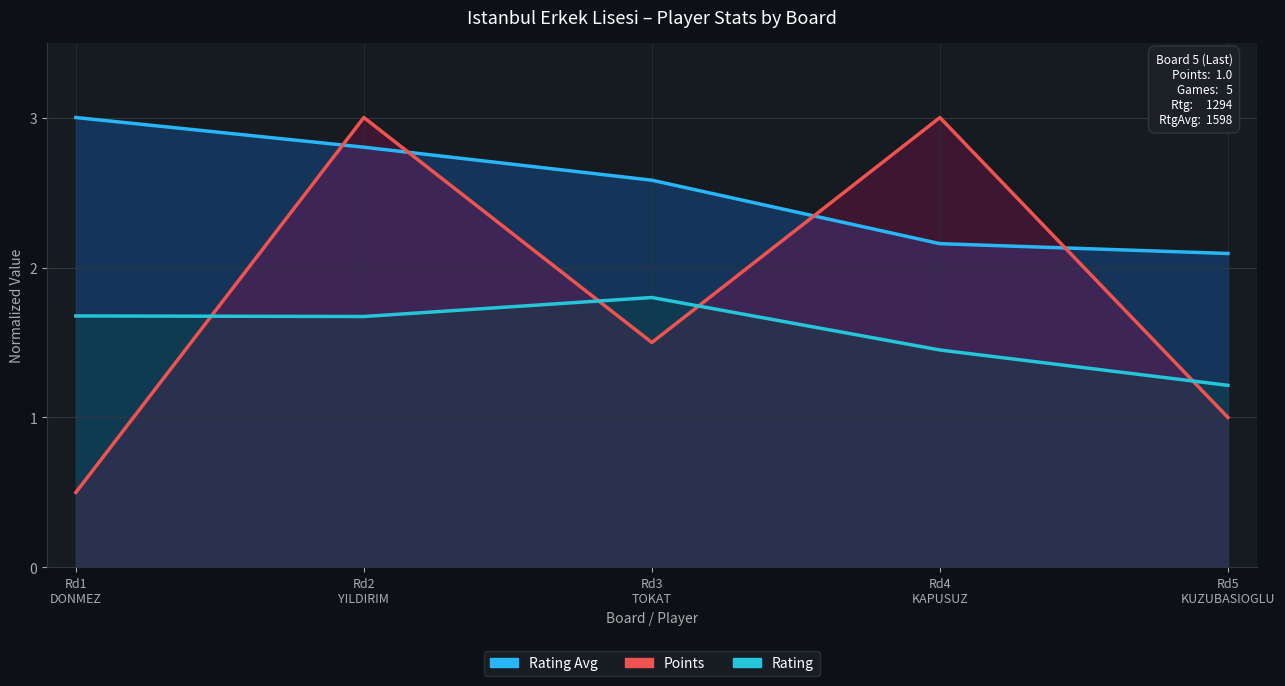

What is the label of the 2nd point from the right?

Rd4
KAPUSUZ